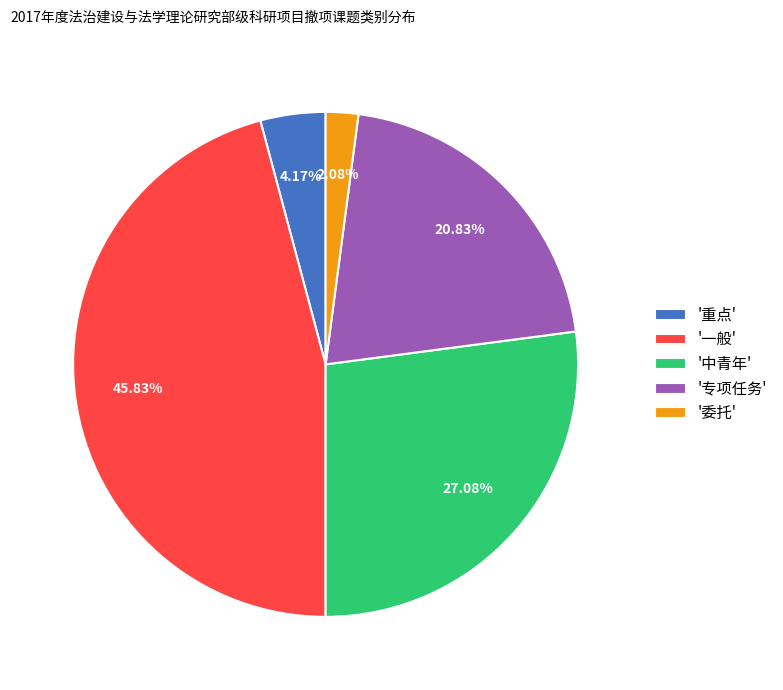

Rank the categories by value from highest to lowest.

'一般', '中青年', '专项任务', '重点', '委托'